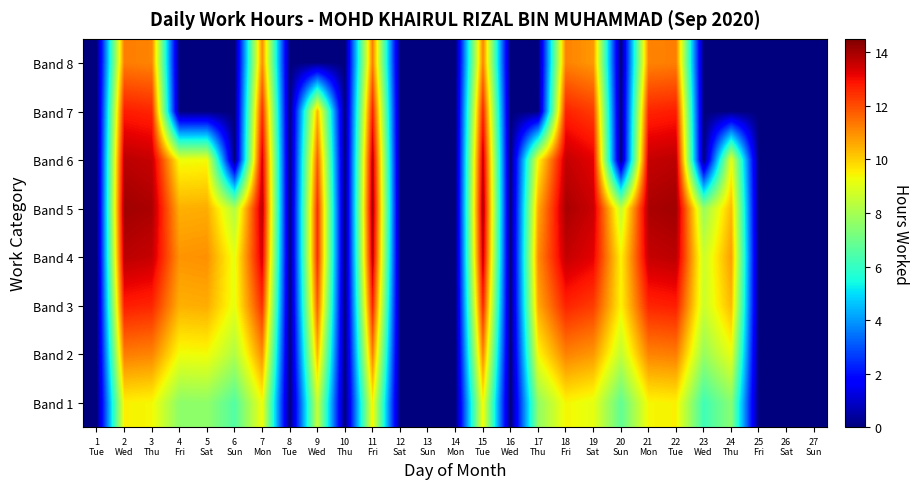

Reading left to right, list all the values displayed in this chart.

Band 1: 1
Tue=0.0	2
Wed=9.5	3
Thu=9.4	4
Fri=7.5	5
Sat=7.6	6
Sun=6.5	7
Mon=9.3	8
Tue=0.0	9
Wed=8.6	10
Thu=0.0	11
Fri=9.4	12
Sat=0.0	13
Sun=0.0	14
Mon=0.0	15
Tue=9.4	16
Wed=0.0	17
Thu=7.6	18
Fri=9.4	19
Sat=9.1	20
Sun=6.8	21
Mon=9.4	22
Tue=9.5	23
Wed=6.2	24
Thu=7.5	25
Fri=0.0	26
Sat=0.0	27
Sun=0.0
Band 2: 1
Tue=0.0	2
Wed=11.3	3
Thu=11.1	4
Fri=9.3	5
Sat=9.3	6
Sun=8.2	7
Mon=11.0	8
Tue=0.0	9
Wed=10.4	10
Thu=0.0	11
Fri=11.2	12
Sat=0.0	13
Sun=0.0	14
Mon=0.0	15
Tue=11.2	16
Wed=0.0	17
Thu=9.4	18
Fri=11.2	19
Sat=10.8	20
Sun=8.5	21
Mon=11.2	22
Tue=11.3	23
Wed=7.7	24
Thu=9.1	25
Fri=0.0	26
Sat=0.0	27
Sun=0.0
Band 3: 1
Tue=0.0	2
Wed=12.7	3
Thu=12.6	4
Fri=10.5	5
Sat=10.5	6
Sun=9.1	7
Mon=12.5	8
Tue=0.0	9
Wed=11.7	10
Thu=0.0	11
Fri=12.7	12
Sat=0.0	13
Sun=0.0	14
Mon=0.0	15
Tue=12.6	16
Wed=0.0	17
Thu=10.6	18
Fri=12.6	19
Sat=12.3	20
Sun=9.5	21
Mon=12.6	22
Tue=12.7	23
Wed=8.6	24
Thu=10.3	25
Fri=0.0	26
Sat=0.0	27
Sun=0.0
Band 4: 1
Tue=0.0	2
Wed=13.7	3
Thu=13.6	4
Fri=10.9	5
Sat=11.0	6
Sun=9.1	7
Mon=13.4	8
Tue=0.0	9
Wed=12.5	10
Thu=0.0	11
Fri=13.7	12
Sat=0.0	13
Sun=0.0	14
Mon=0.0	15
Tue=13.6	16
Wed=0.0	17
Thu=11.0	18
Fri=13.6	19
Sat=13.2	20
Sun=9.5	21
Mon=13.6	22
Tue=13.7	23
Wed=8.6	24
Thu=10.8	25
Fri=0.0	26
Sat=0.0	27
Sun=0.0
Band 5: 1
Tue=0.0	2
Wed=14.1	3
Thu=13.9	4
Fri=10.5	5
Sat=10.5	6
Sun=8.2	7
Mon=13.8	8
Tue=0.0	9
Wed=12.5	10
Thu=0.0	11
Fri=14.0	12
Sat=0.0	13
Sun=0.0	14
Mon=0.0	15
Tue=13.9	16
Wed=0.0	17
Thu=10.6	18
Fri=14.0	19
Sat=13.5	20
Sun=8.5	21
Mon=13.9	22
Tue=14.1	23
Wed=7.7	24
Thu=10.3	25
Fri=0.0	26
Sat=0.0	27
Sun=0.0
Band 6: 1
Tue=0.0	2
Wed=13.7	3
Thu=13.6	4
Fri=9.3	5
Sat=9.3	6
Sun=0.0	7
Mon=13.4	8
Tue=0.0	9
Wed=11.7	10
Thu=0.0	11
Fri=13.7	12
Sat=0.0	13
Sun=0.0	14
Mon=0.0	15
Tue=13.6	16
Wed=0.0	17
Thu=9.4	18
Fri=13.6	19
Sat=13.2	20
Sun=0.0	21
Mon=13.6	22
Tue=13.7	23
Wed=0.0	24
Thu=9.1	25
Fri=0.0	26
Sat=0.0	27
Sun=0.0
Band 7: 1
Tue=0.0	2
Wed=12.7	3
Thu=12.6	4
Fri=0.0	5
Sat=0.0	6
Sun=0.0	7
Mon=12.5	8
Tue=0.0	9
Wed=10.4	10
Thu=0.0	11
Fri=12.7	12
Sat=0.0	13
Sun=0.0	14
Mon=0.0	15
Tue=12.6	16
Wed=0.0	17
Thu=0.0	18
Fri=12.6	19
Sat=12.3	20
Sun=0.0	21
Mon=12.6	22
Tue=12.7	23
Wed=0.0	24
Thu=0.0	25
Fri=0.0	26
Sat=0.0	27
Sun=0.0
Band 8: 1
Tue=0.0	2
Wed=11.3	3
Thu=11.1	4
Fri=0.0	5
Sat=0.0	6
Sun=0.0	7
Mon=11.0	8
Tue=0.0	9
Wed=0.0	10
Thu=0.0	11
Fri=11.2	12
Sat=0.0	13
Sun=0.0	14
Mon=0.0	15
Tue=11.2	16
Wed=0.0	17
Thu=0.0	18
Fri=11.2	19
Sat=10.8	20
Sun=0.0	21
Mon=11.2	22
Tue=11.3	23
Wed=0.0	24
Thu=0.0	25
Fri=0.0	26
Sat=0.0	27
Sun=0.0